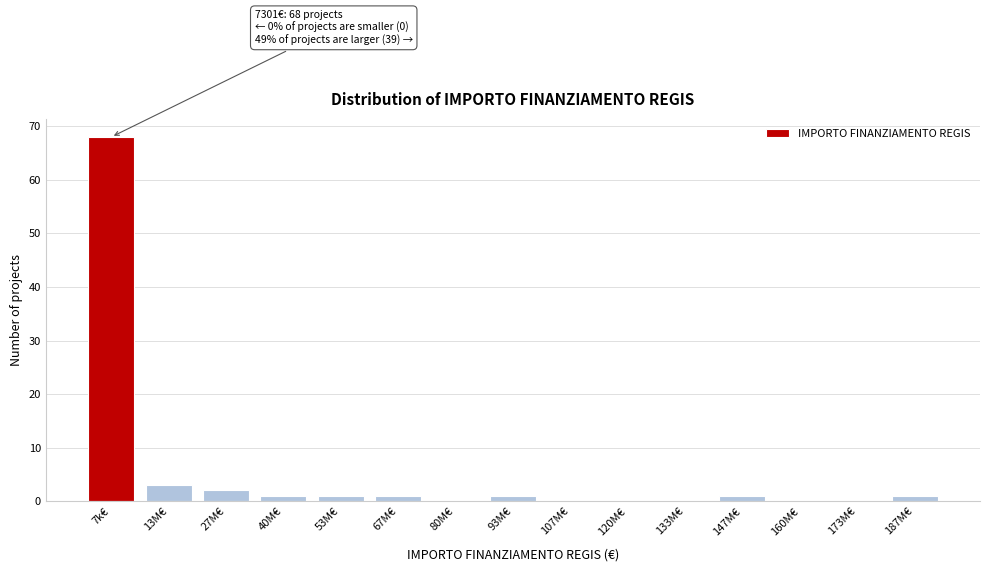

Reading right to left, list all the values displayed in this chart.

187M€=1	173M€=0	160M€=0	147M€=1	133M€=0	120M€=0	107M€=0	93M€=1	80M€=0	67M€=1	53M€=1	40M€=1	27M€=2	13M€=3	7k€=68